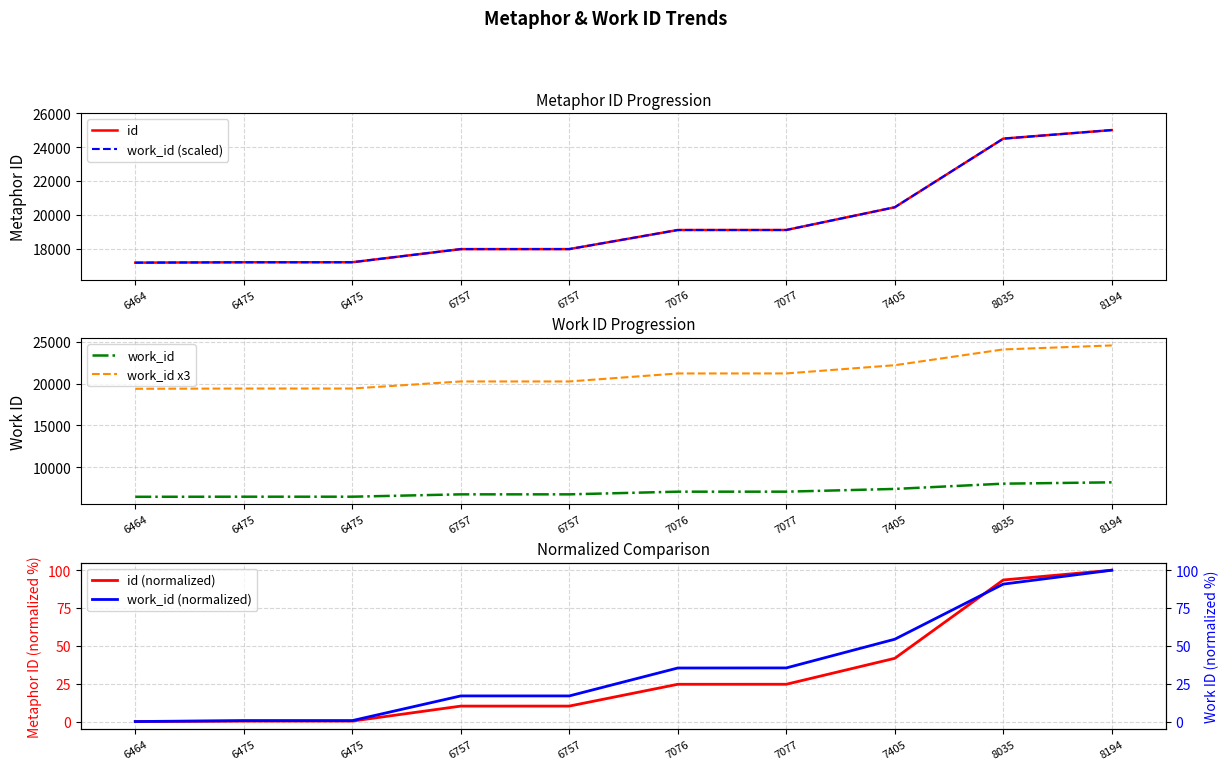

Which category has the lowest value in the id (normalized) series?

6464